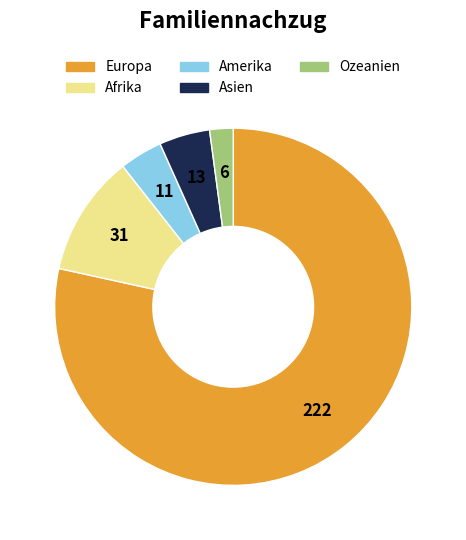

Which category has the smallest portion of the pie?

Ozeanien